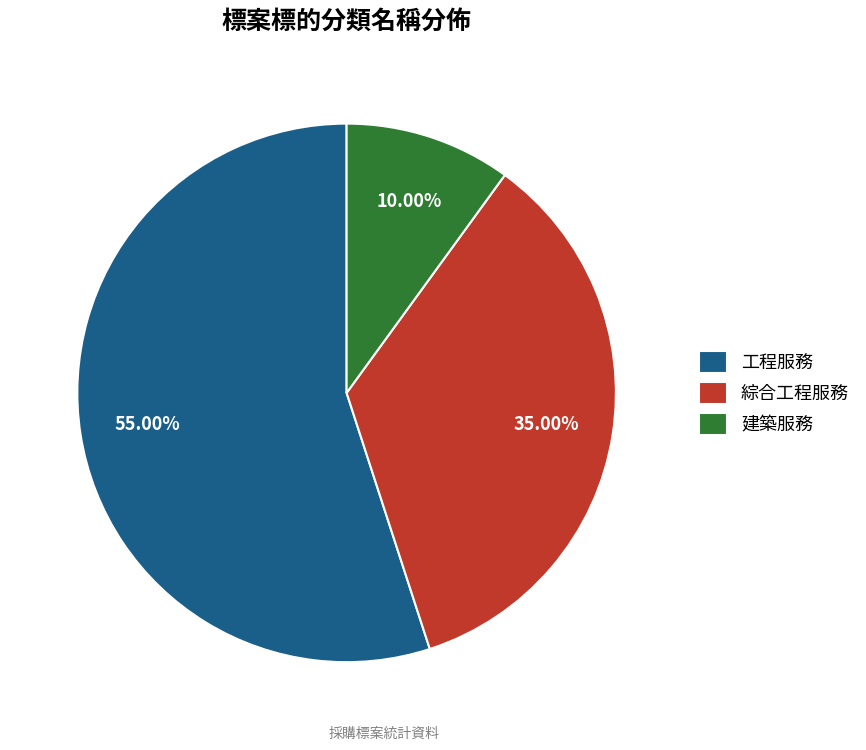

Rank the categories by value from highest to lowest.

工程服務, 綜合工程服務, 建築服務